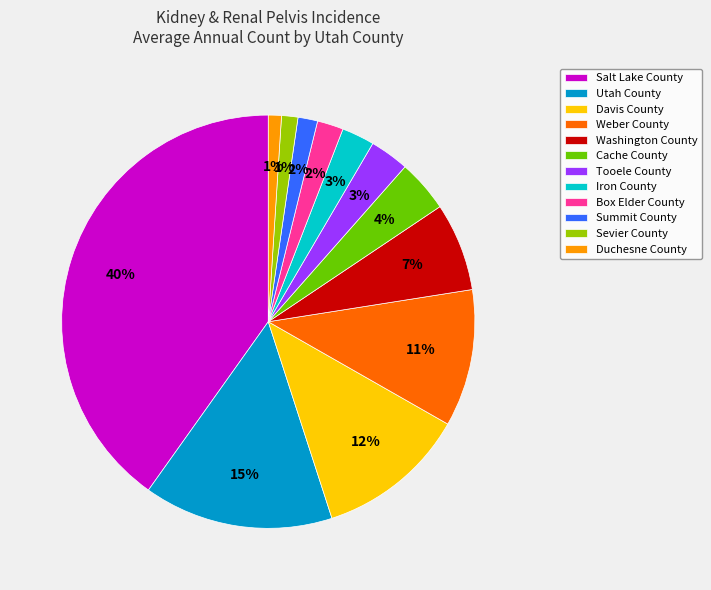

Does Duchesne County account for over 50% of the chart?

No